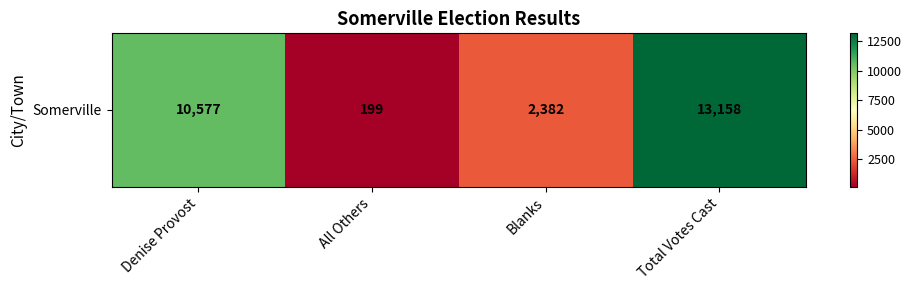

What is the sum of the values at Total Votes Cast and All Others?

13357